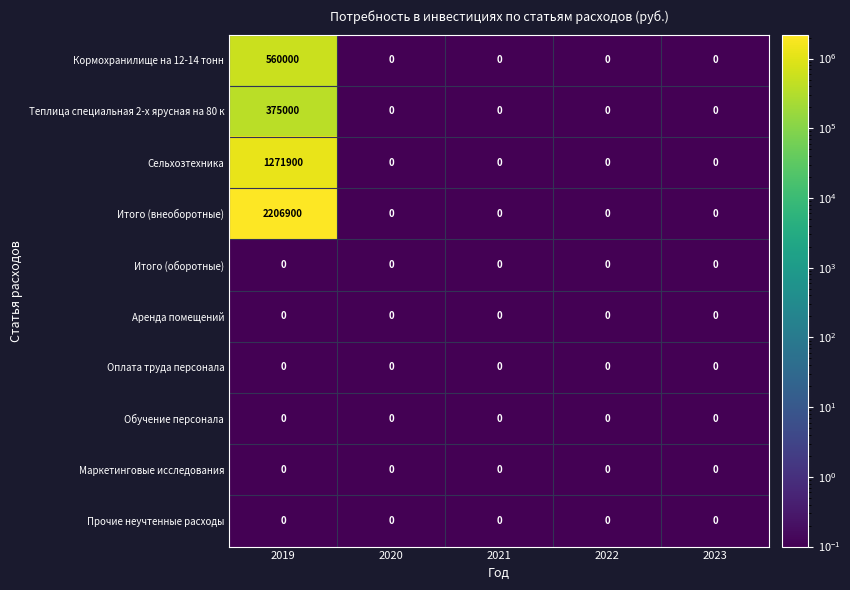

What is the spread (max minus min) of values at 2019?

2206900